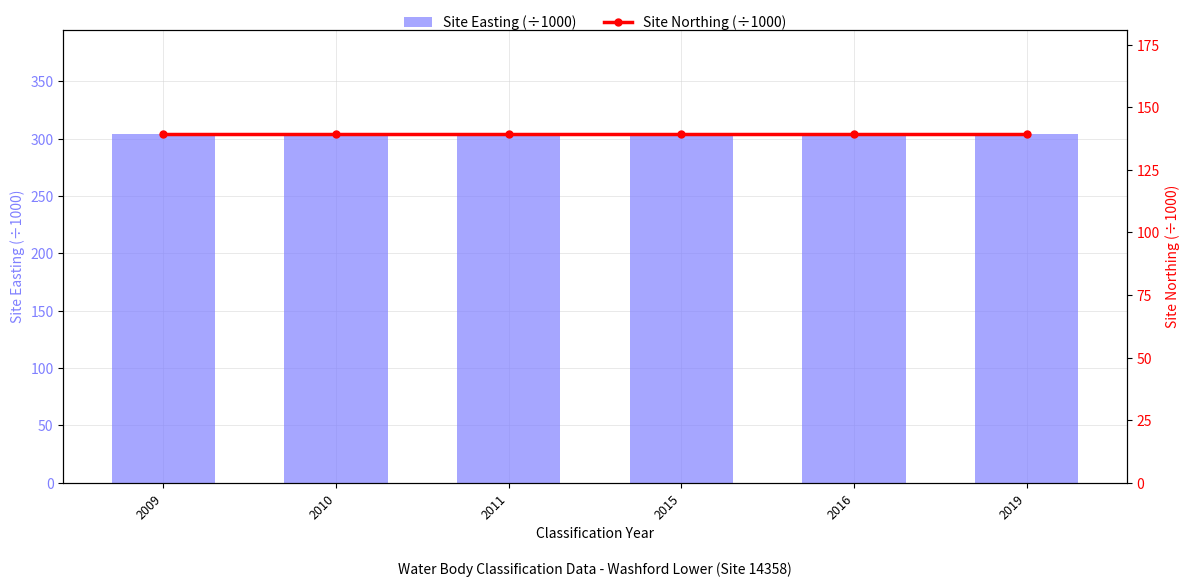

Which series changed the most between 2010 and 2016?

Site Easting (÷1000)